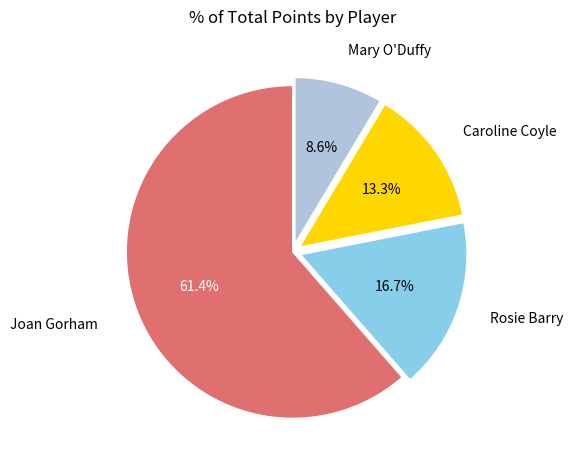

Which category has the smallest portion of the pie?

Mary O'Duffy